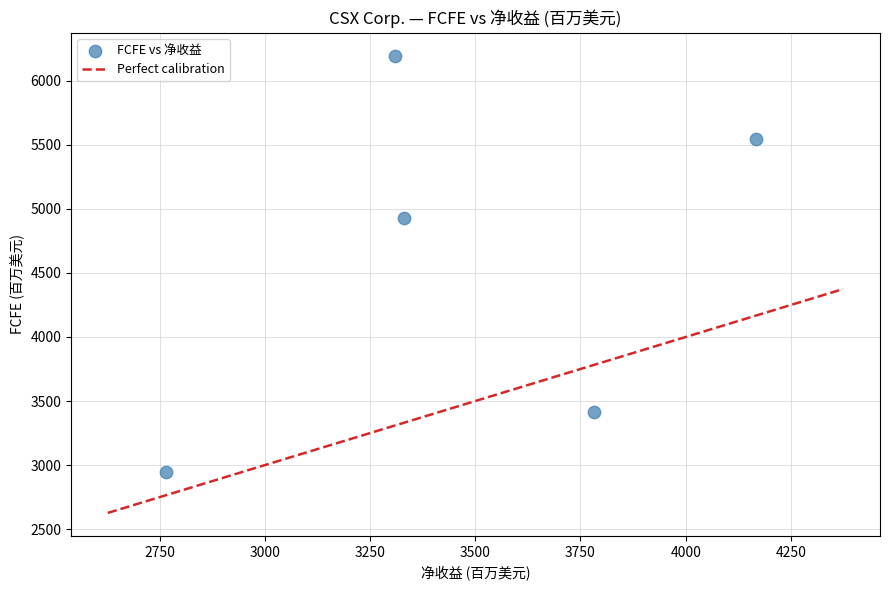

What Y value in the scatter plot is closest to 4572?

4929